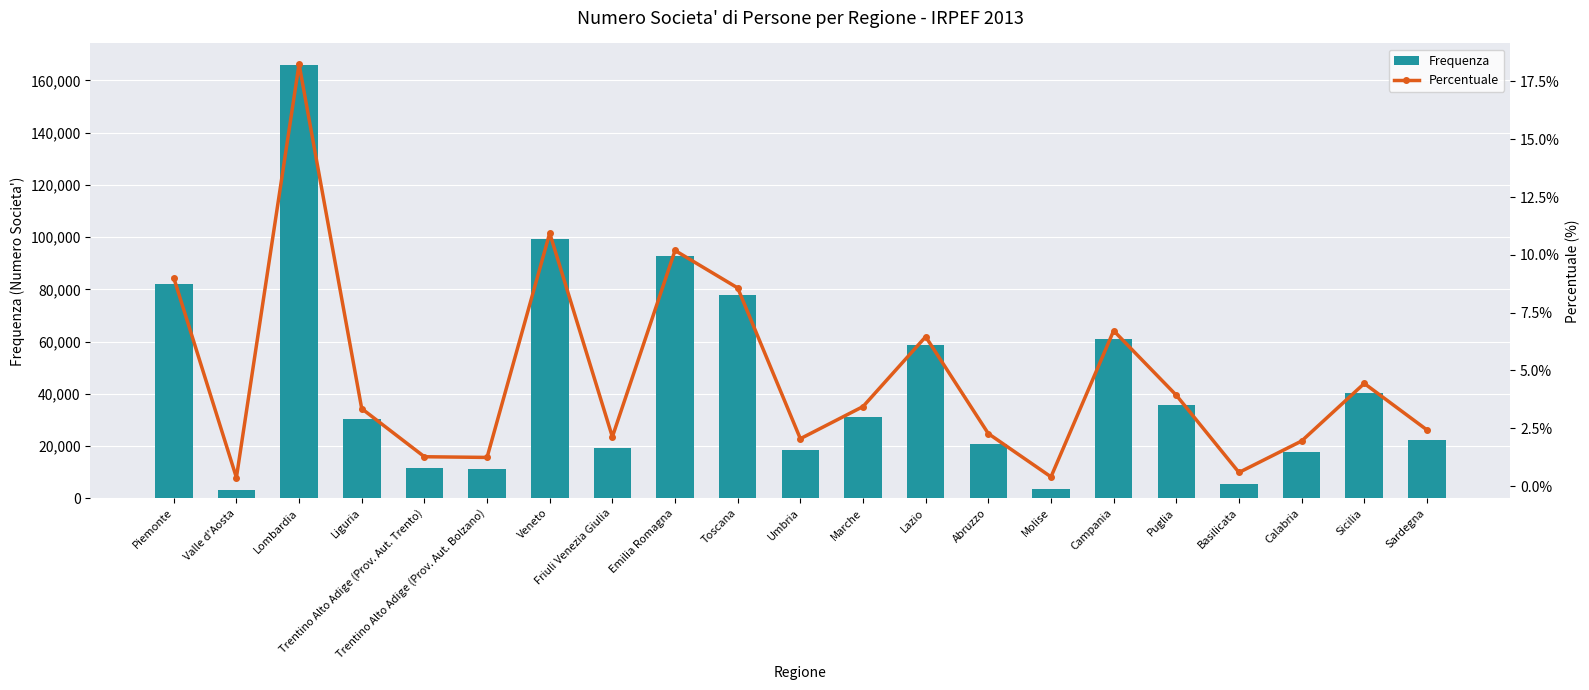

Is it true that Frequenza equals 15814.5 at Marche?

False